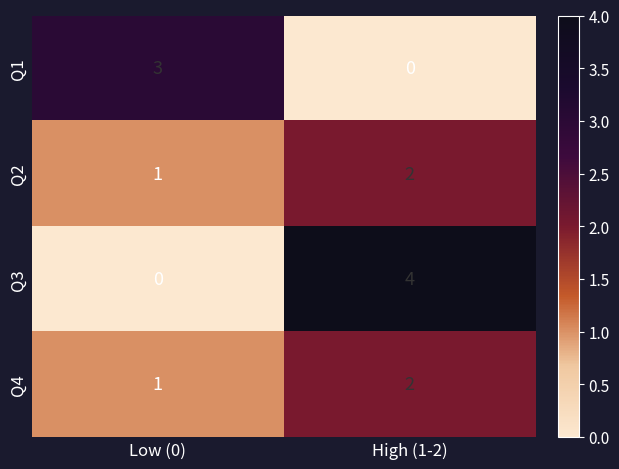

Reading left to right, what are all the values shown in this chart?

Q1: 3	0
Q2: 1	2
Q3: 0	4
Q4: 1	2